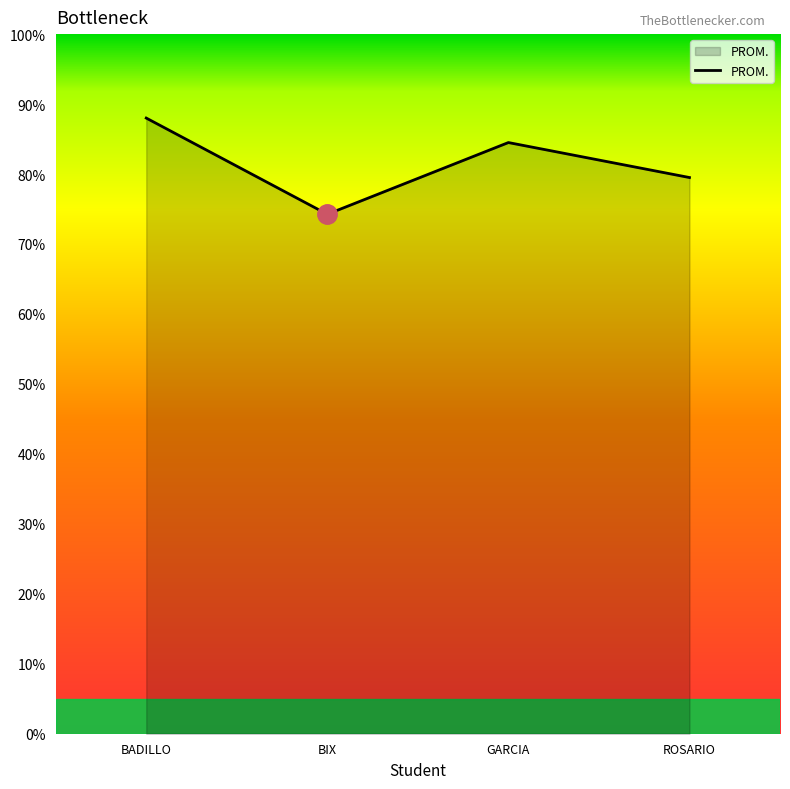

What is the difference between the second highest and second lowest values?

5.0